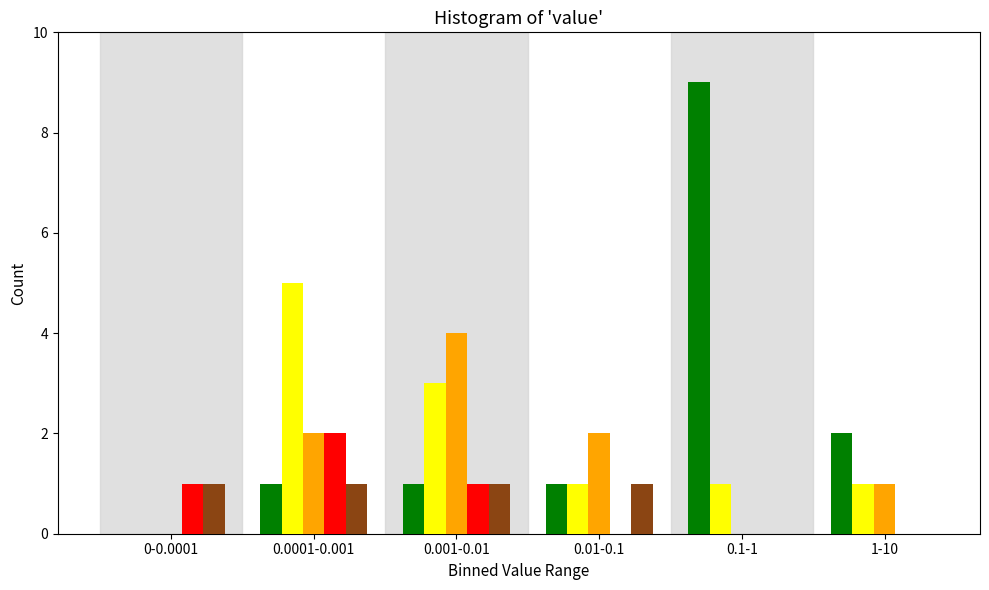

Which category has the highest value across all series?

0.1-1